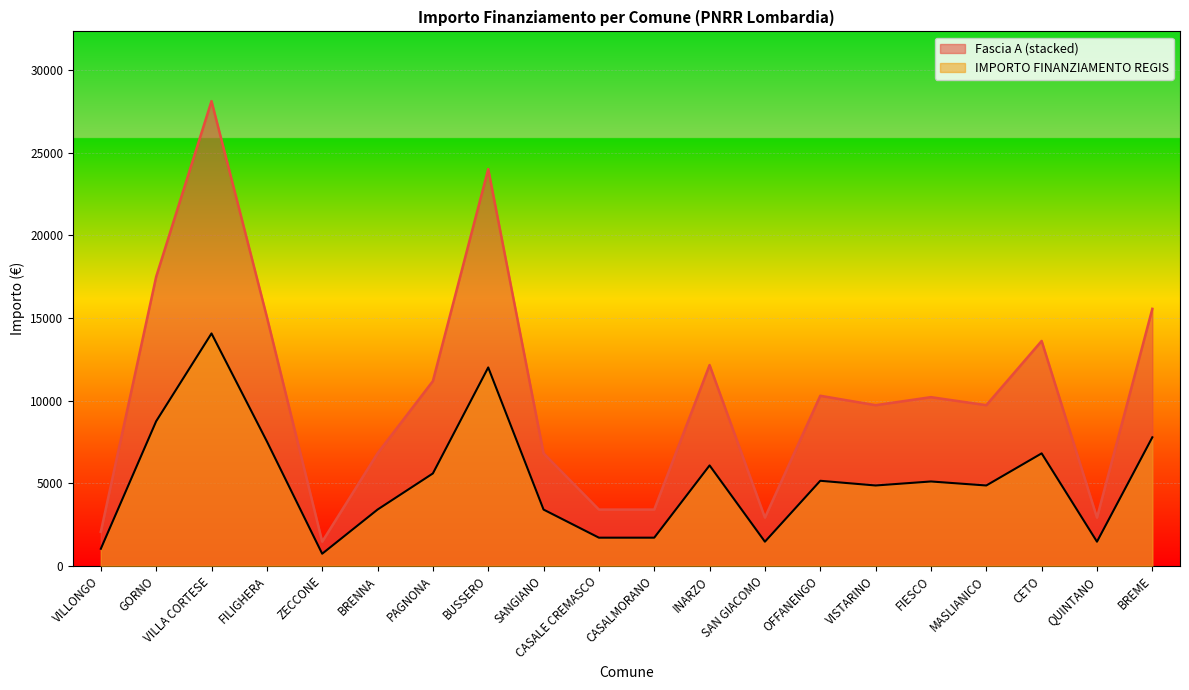

Does the chart display data point markers on the line(s)?

No